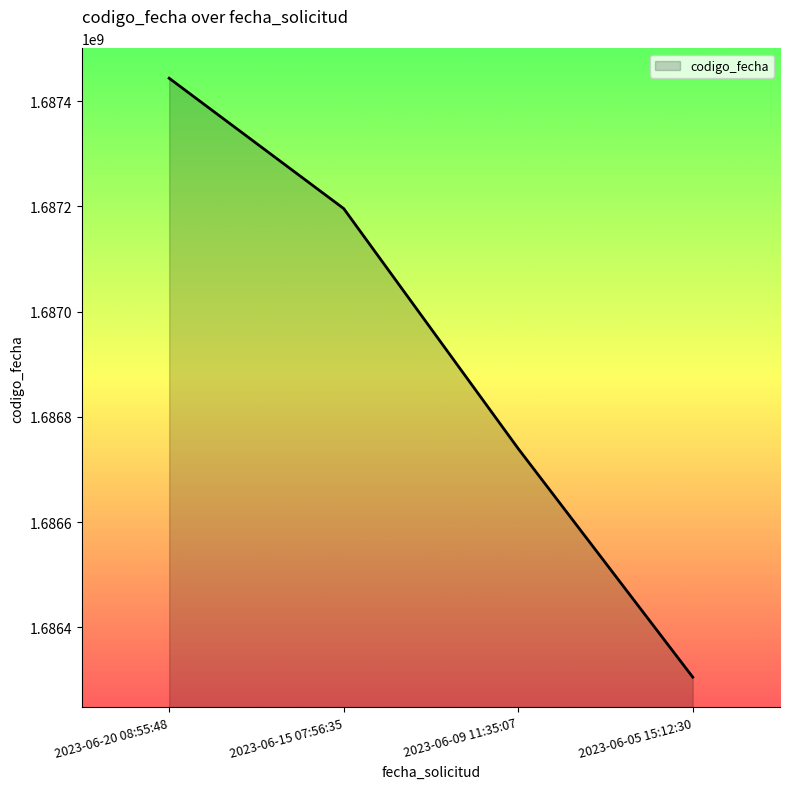

What is the change in value from 2023-06-09 11:35:07 to 2023-06-05 15:12:30?

-434205